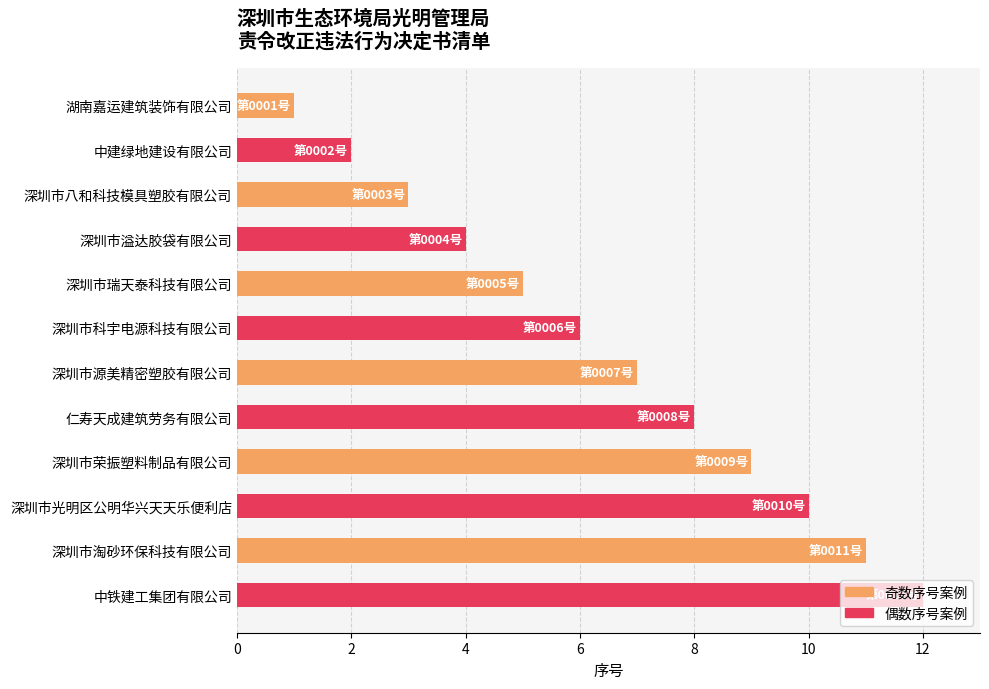

What is the maximum value shown in the chart?

12